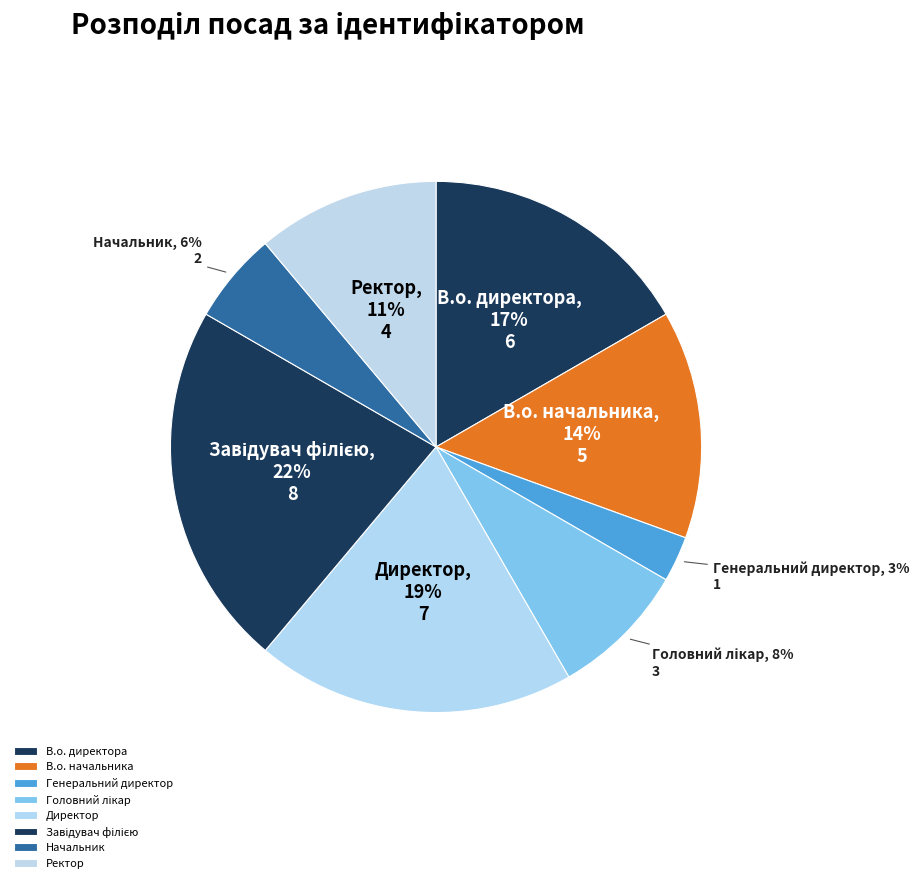

Which has a higher value, Ректор or Начальник?

Ректор